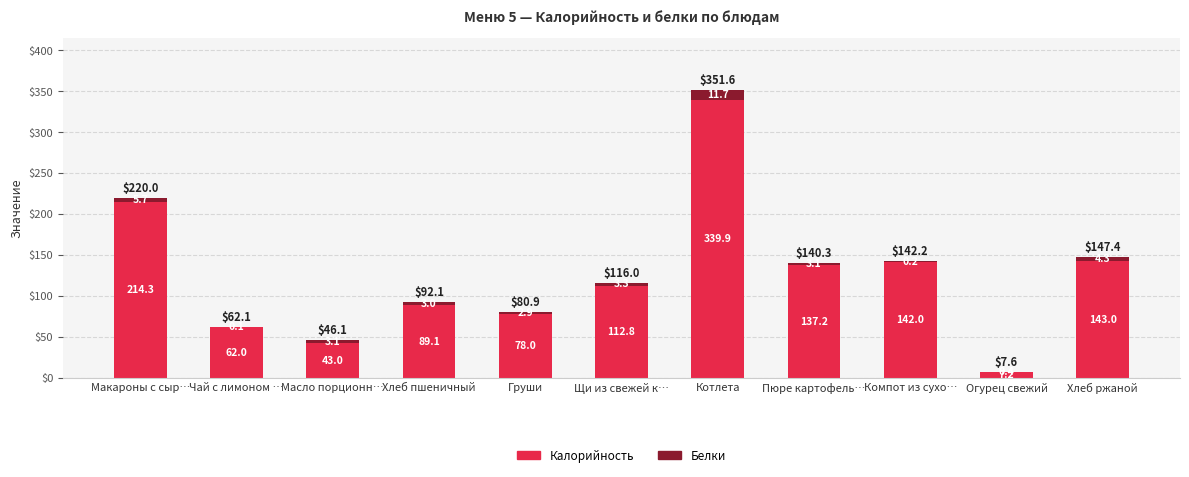

The Калорийность series shows 154.7 at Щи из свежей к…. True or false?

False